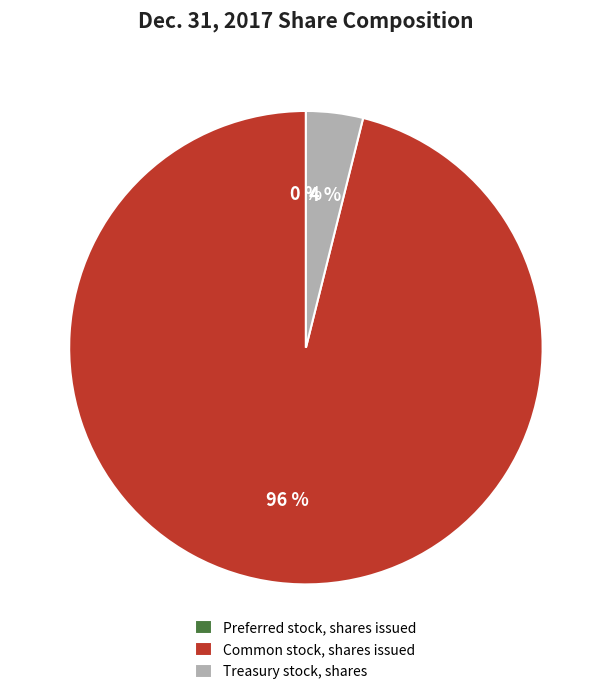

To the nearest percent, what is the difference between the largest and smallest slice percentages?

96%